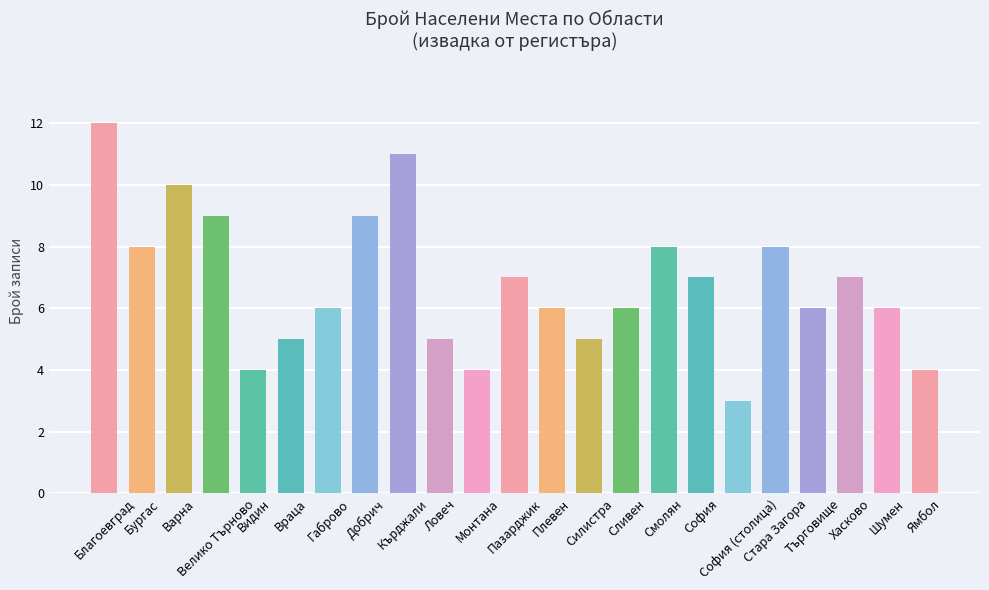

What is the difference between the maximum and minimum values?

9